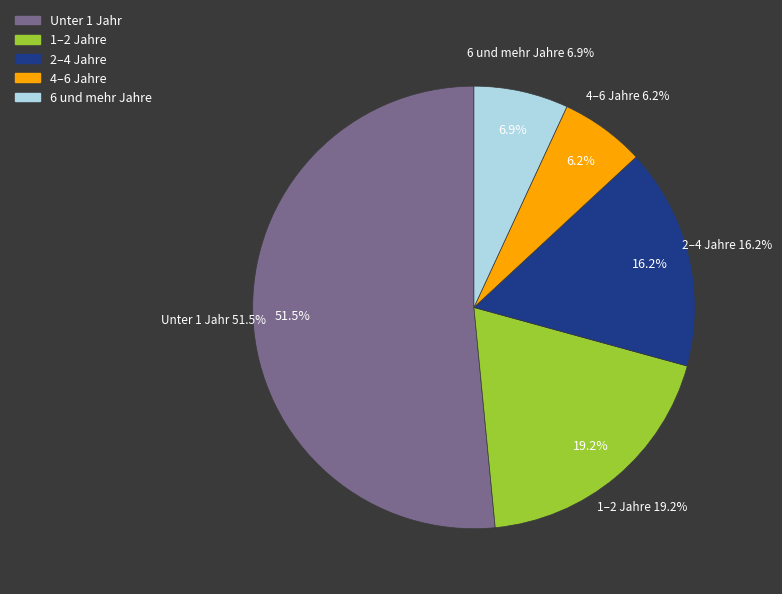

Count the number of slices in the pie.

5